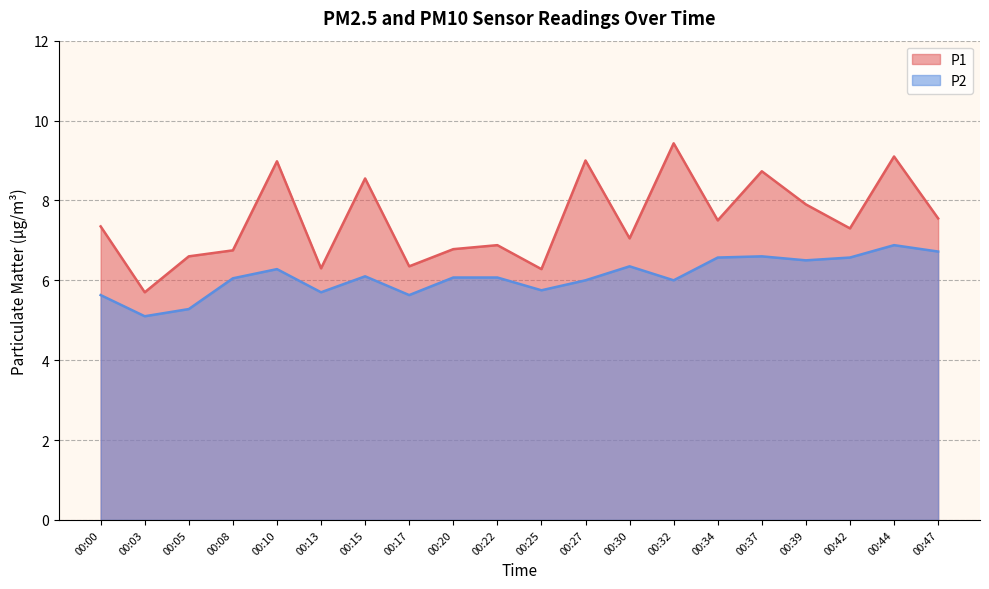

True or false: P2 and P1 cross at least once.

False